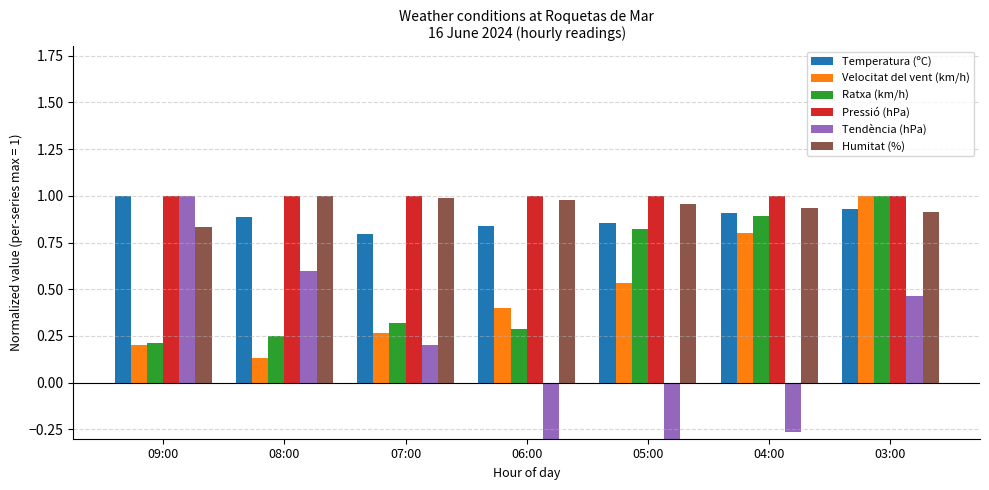

Is the value of Ratxa (km/h) at 05:00 greater than the value of Velocitat del vent (km/h) at 03:00?

No